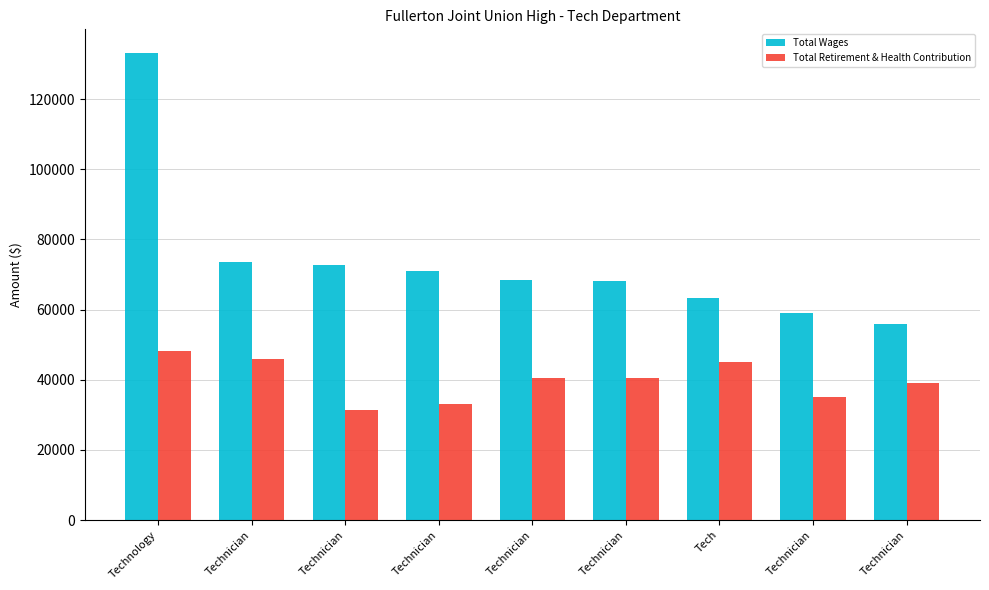

Are the bars horizontal?

No